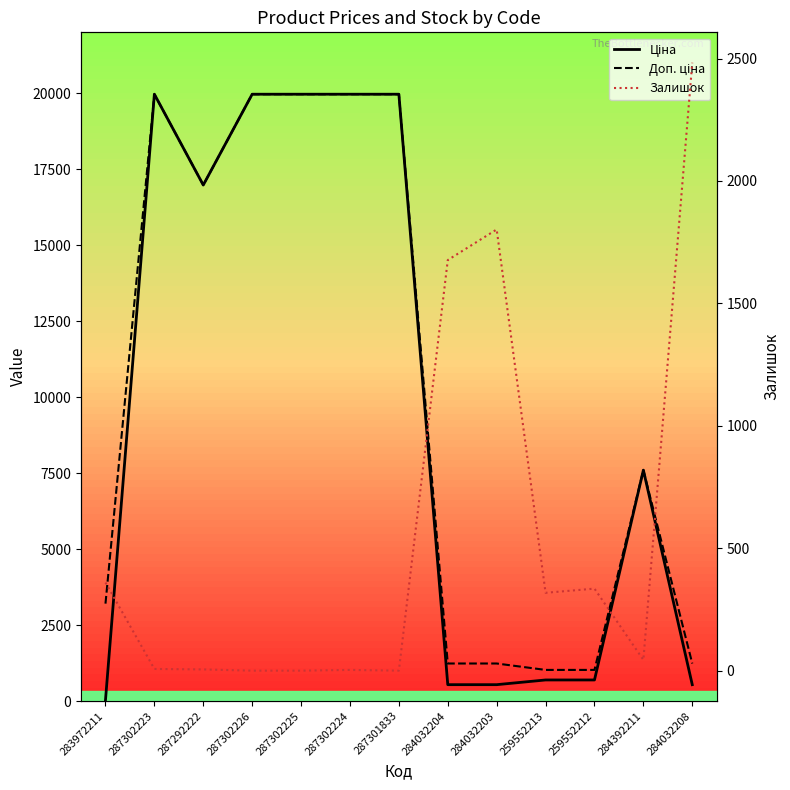

Rank the categories by Доп. ціна value from highest to lowest.

287302223, 287302226, 287302225, 287302224, 287301833, 287292222, 284392211, 283972211, 284032204, 284032203, 284032208, 259552213, 259552212